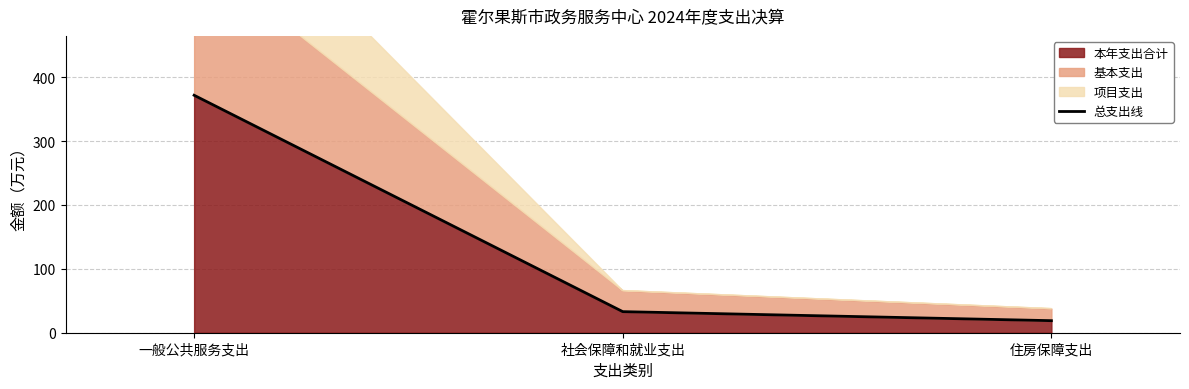

What is the value of the 3rd point from the left?

18.9